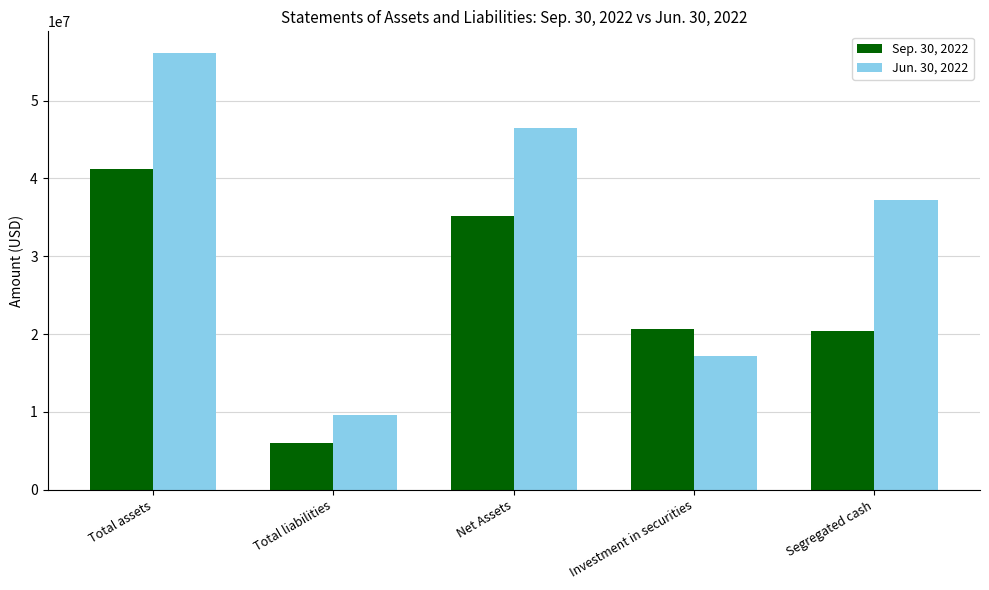

Reading right to left, list all the values displayed in this chart.

Sep. 30, 2022: Segregated cash=20425322	Investment in securities=20715990	Net Assets=35203185	Total liabilities=5973261	Total assets=41176446
Jun. 30, 2022: Segregated cash=37188477	Investment in securities=17208763	Net Assets=46487168	Total liabilities=9612148	Total assets=56099316